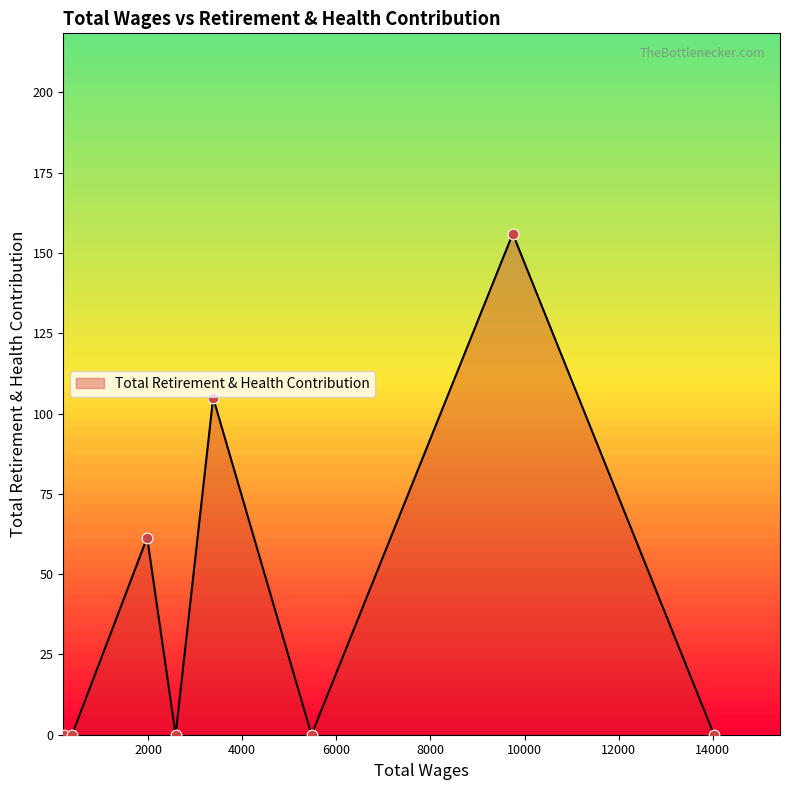

What is the difference between the second highest and second lowest values?

104.9